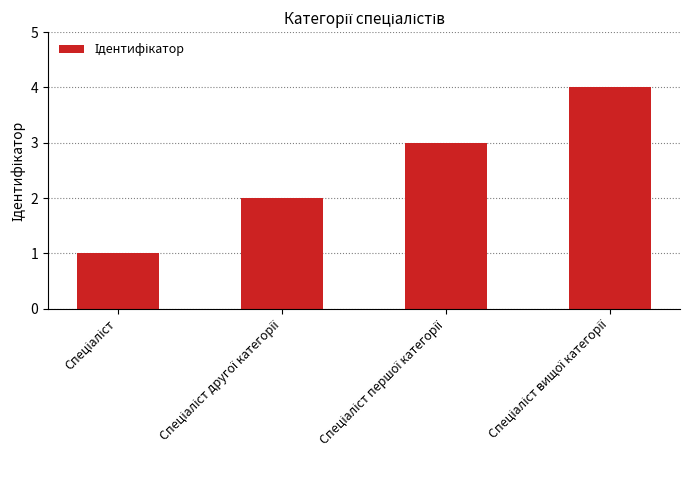

What is the sum of all values?

10